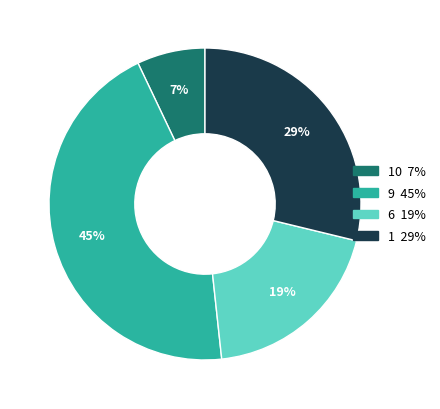

To the nearest percent, what is the difference between the largest and smallest slice percentages?

38%